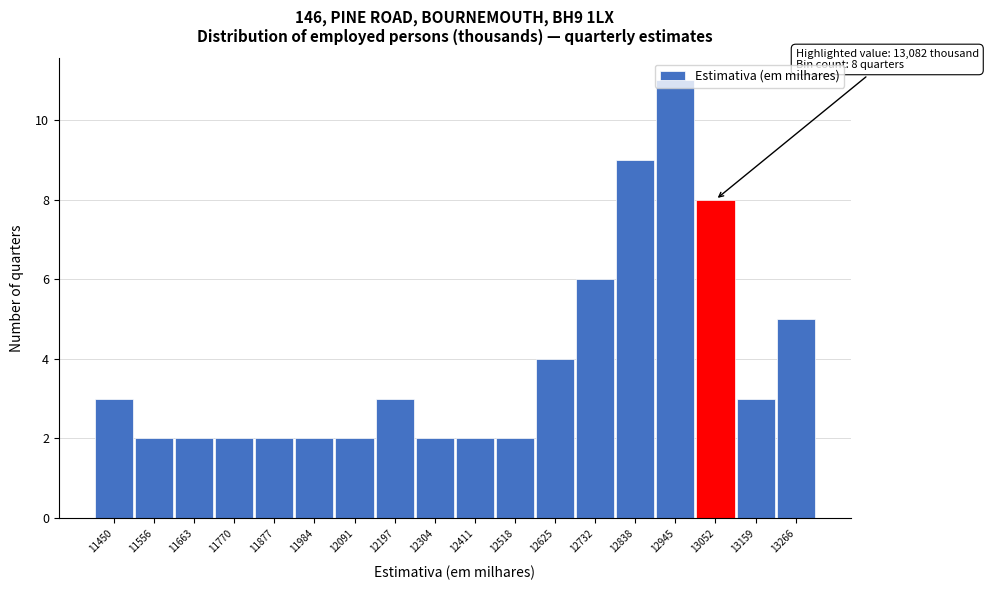

What is the value of the 16th bar from the left?

8